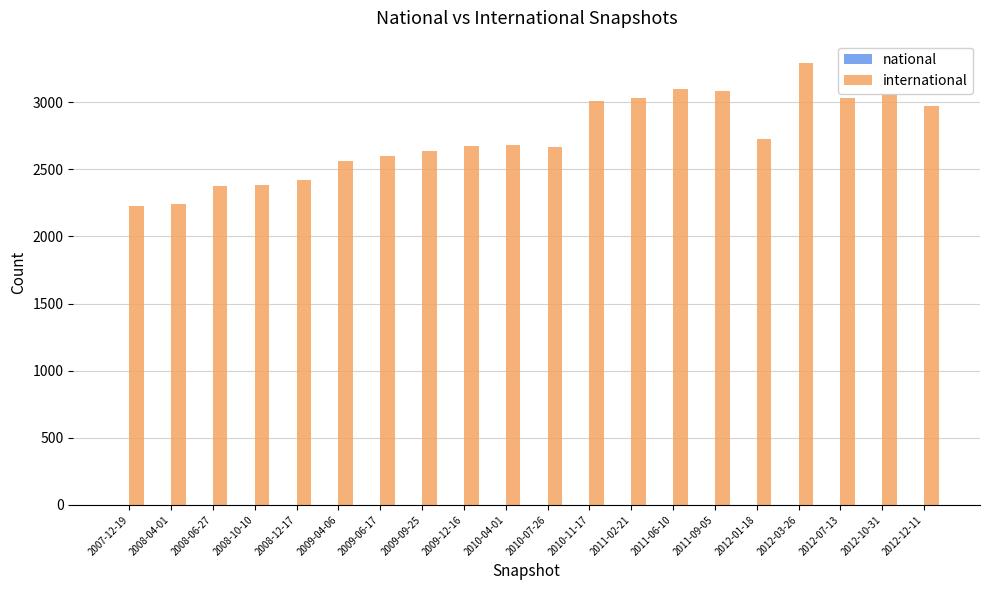

At which category is the sum across all series the highest?

2012-03-26